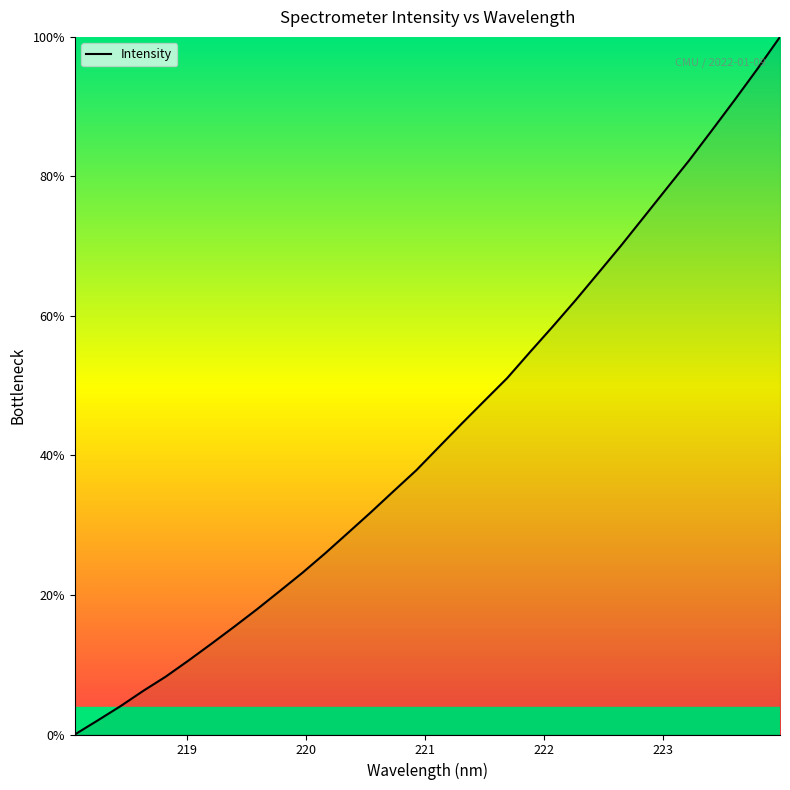

What is the difference between the maximum and minimum values?

100.0